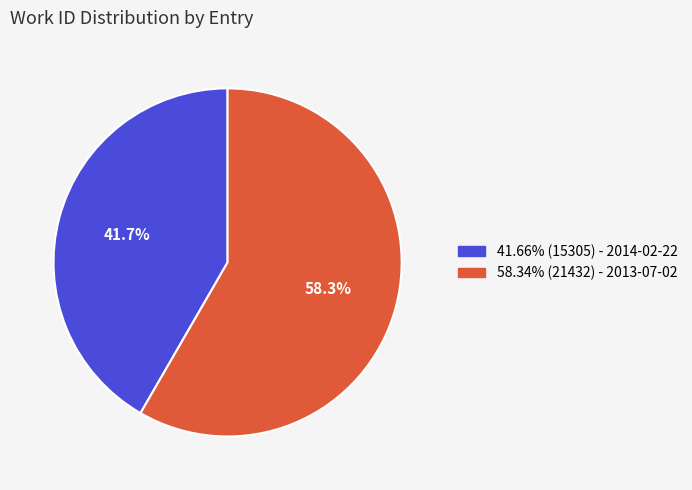

Is there a majority slice in this chart?

Yes